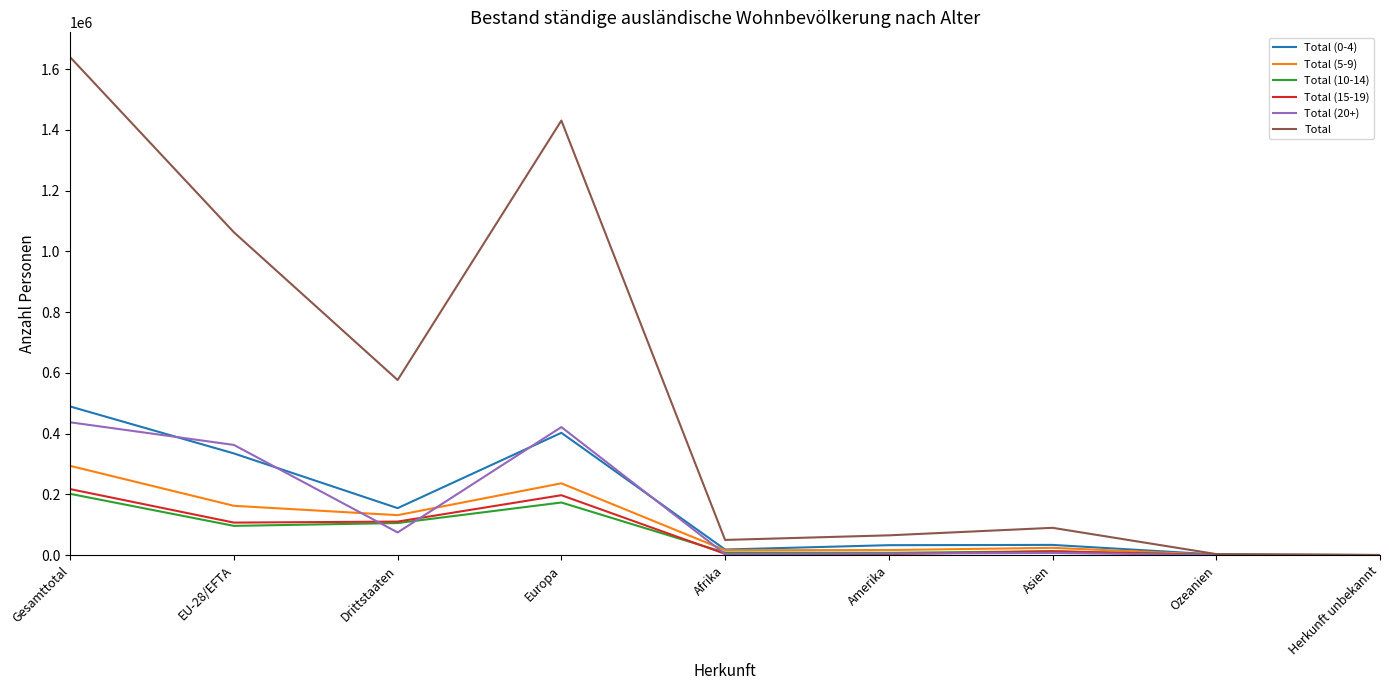

Which series has the widest spread of values?

Total